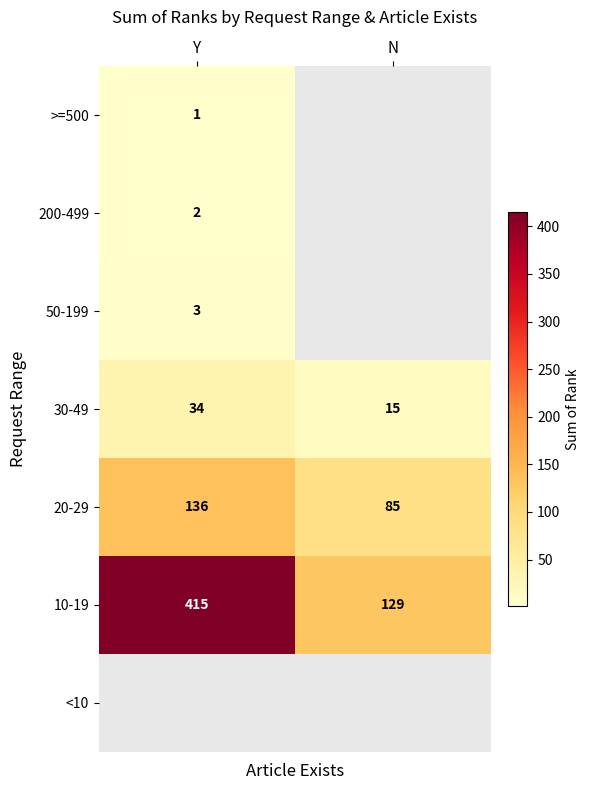

Which category has the lowest value across all series?

Y